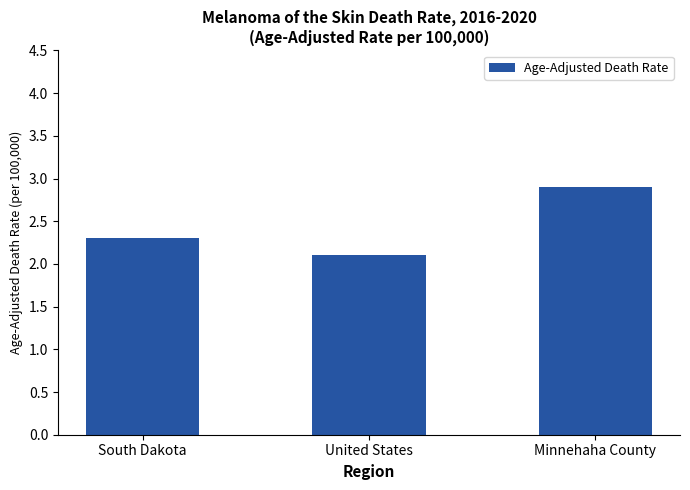

List the labels in order of value, largest first.

Minnehaha County, South Dakota, United States